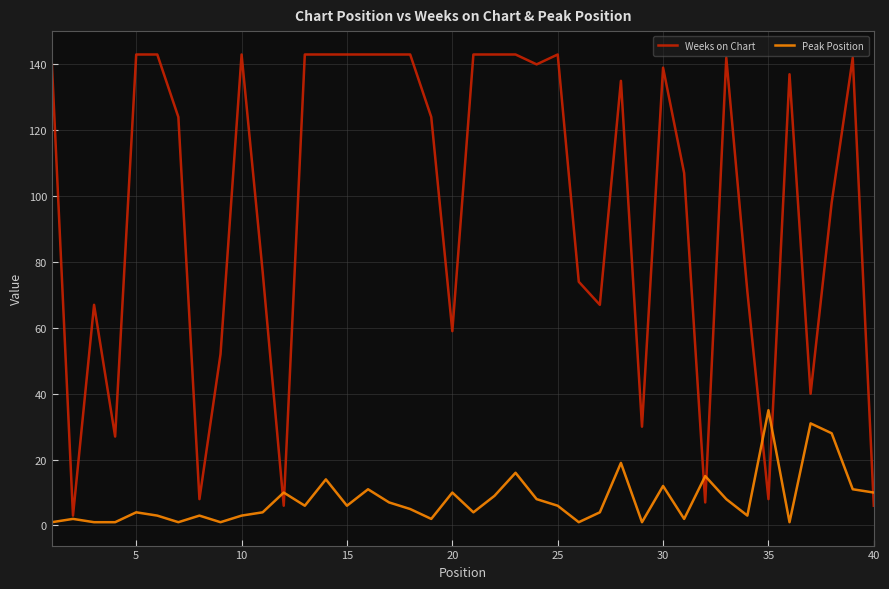

Count the number of data series in this chart.

2